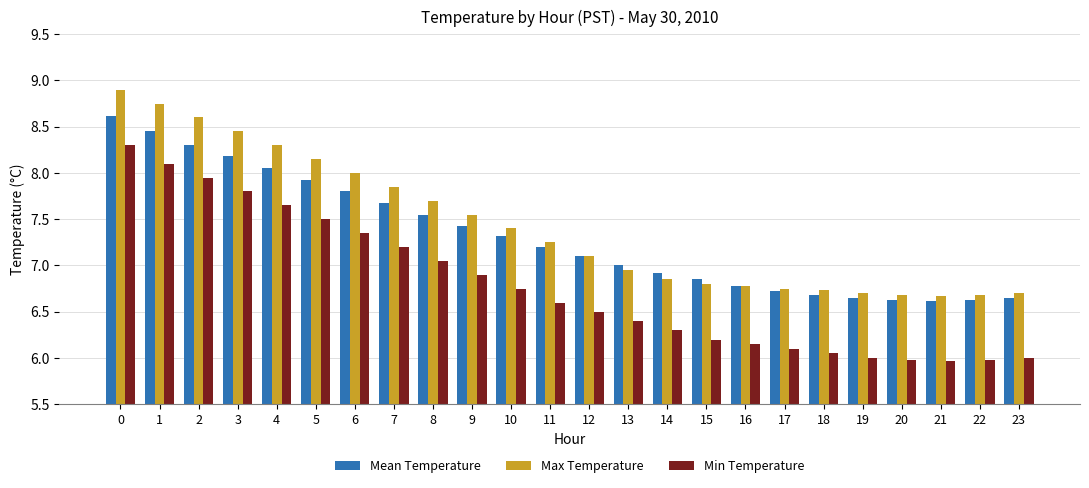

Which series has the largest range (max minus min)?

Min Temperature